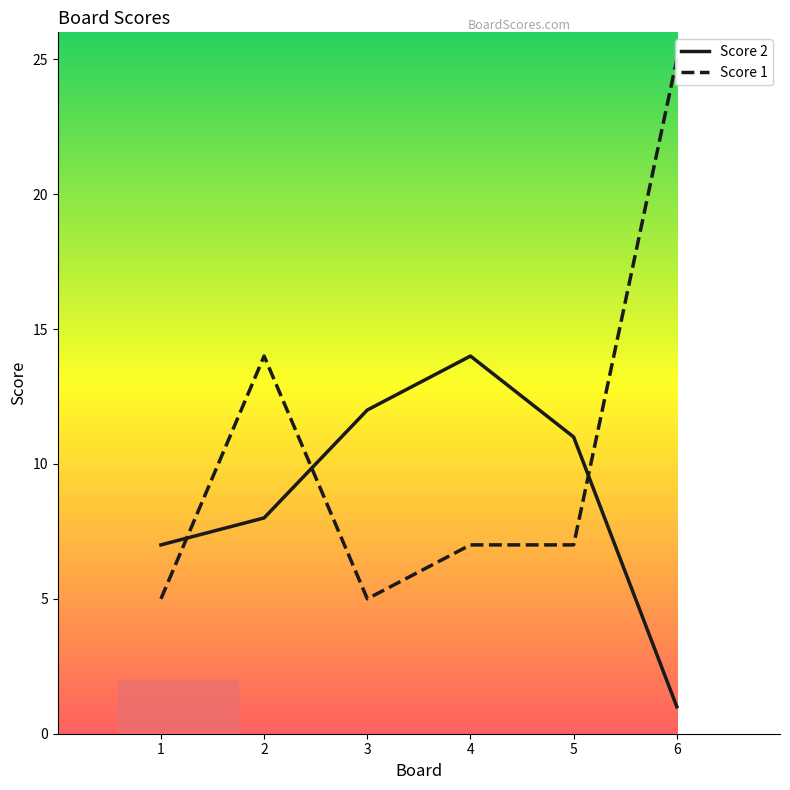

At 5, list the series in order from largest to smallest.

Score 2, Score 1